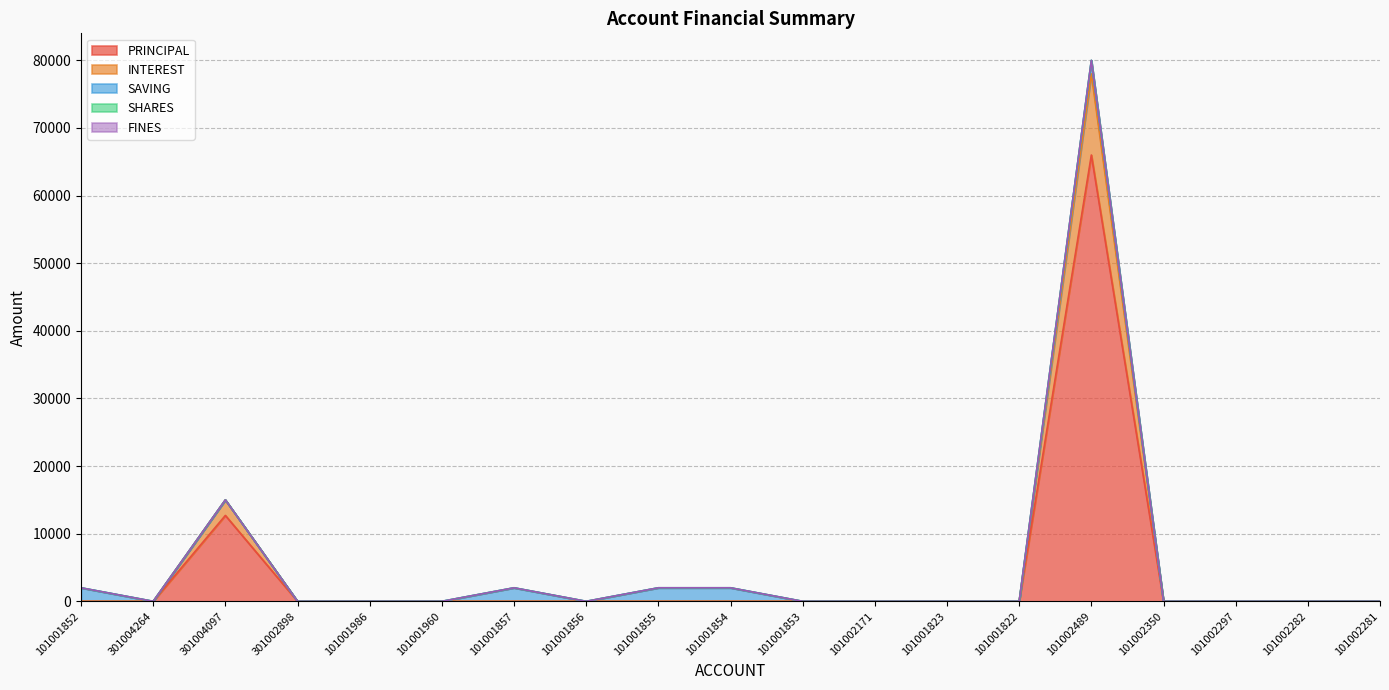

Rank the categories by INTEREST value from lowest to highest.

101001852, 301004264, 301002898, 101001986, 101001960, 101001857, 101001856, 101001855, 101001854, 101001853, 101002171, 101001823, 101001822, 101002350, 101002297, 101002282, 101002281, 301004097, 101002489